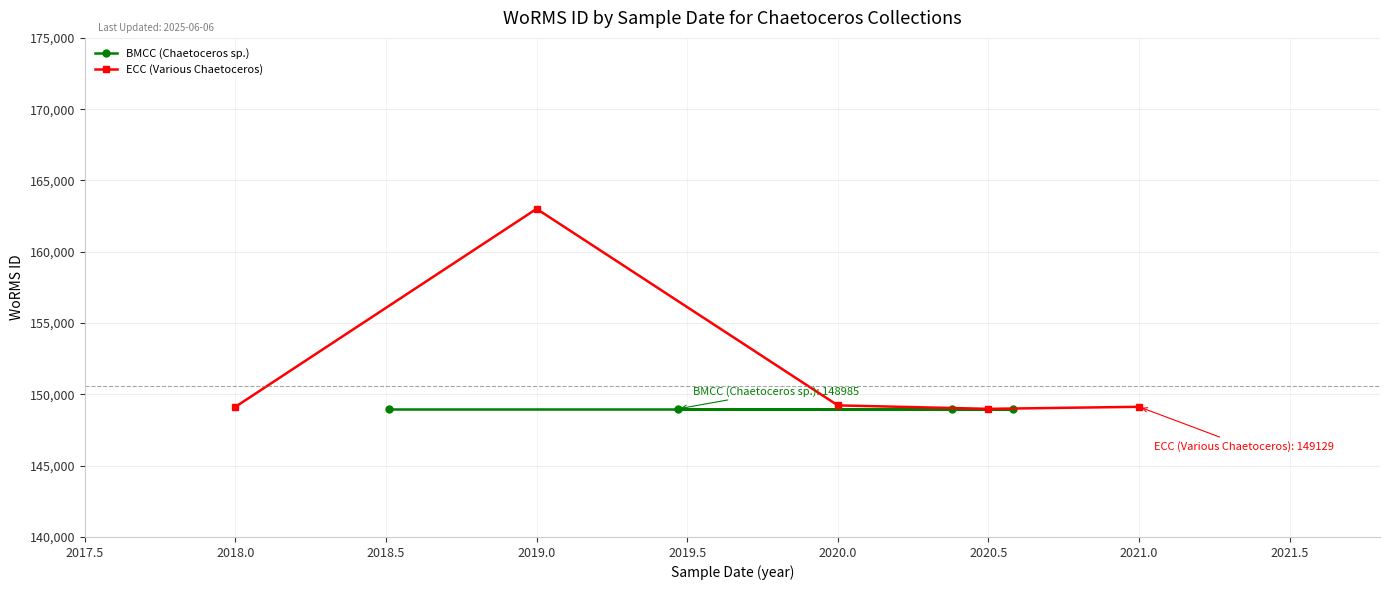

Where is the first local maximum for ECC (Various Chaetoceros)?

2019.0